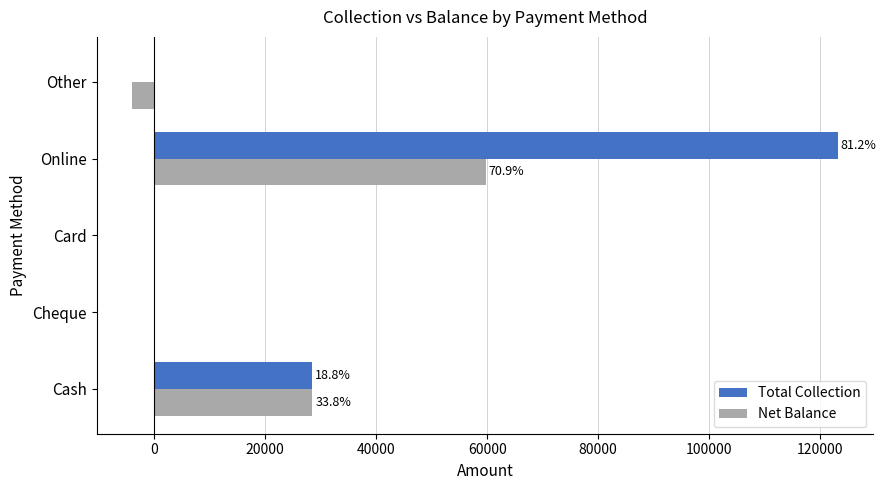

At which category is the sum across all series the highest?

Online